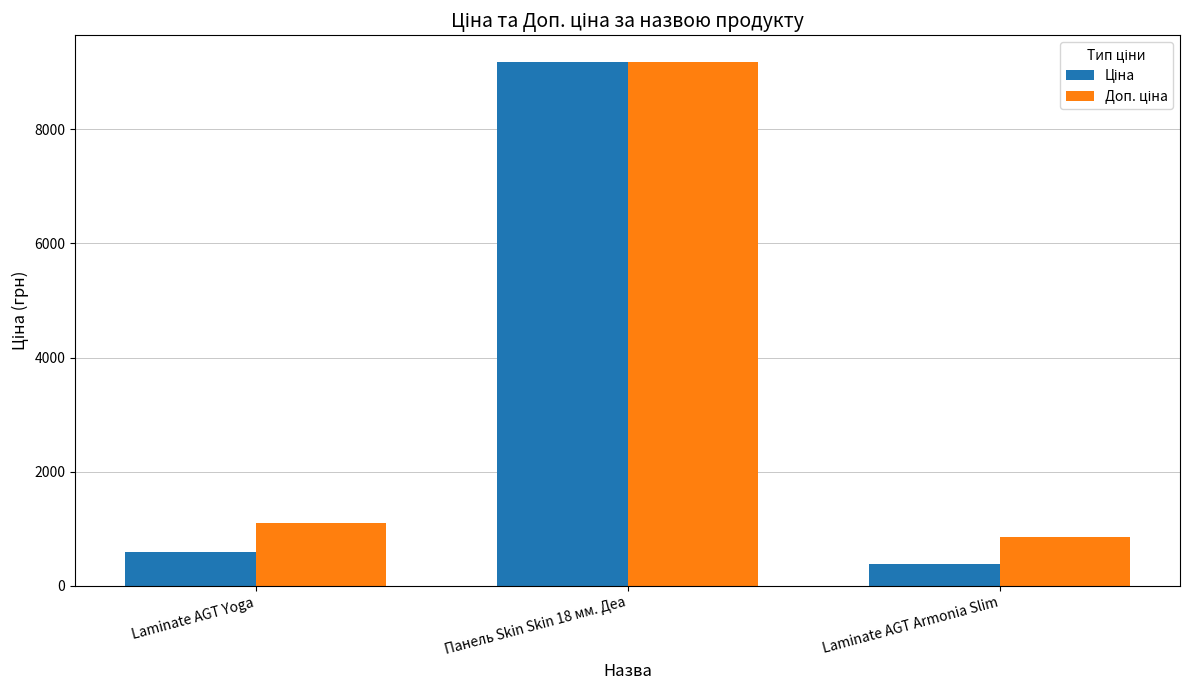

What is the spread (max minus min) of values at Laminate AGT Yoga?

500.1